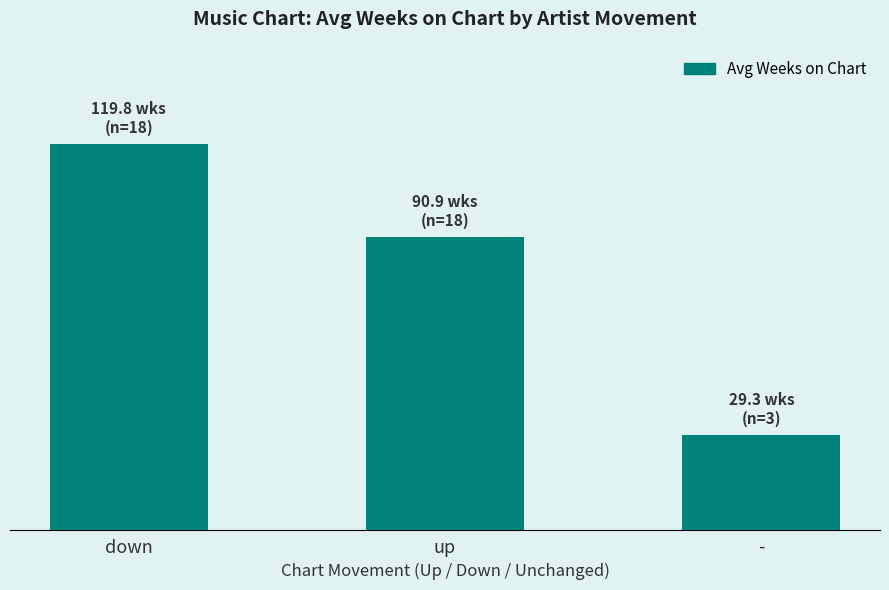

The value at down is 159.9. True or false?

False